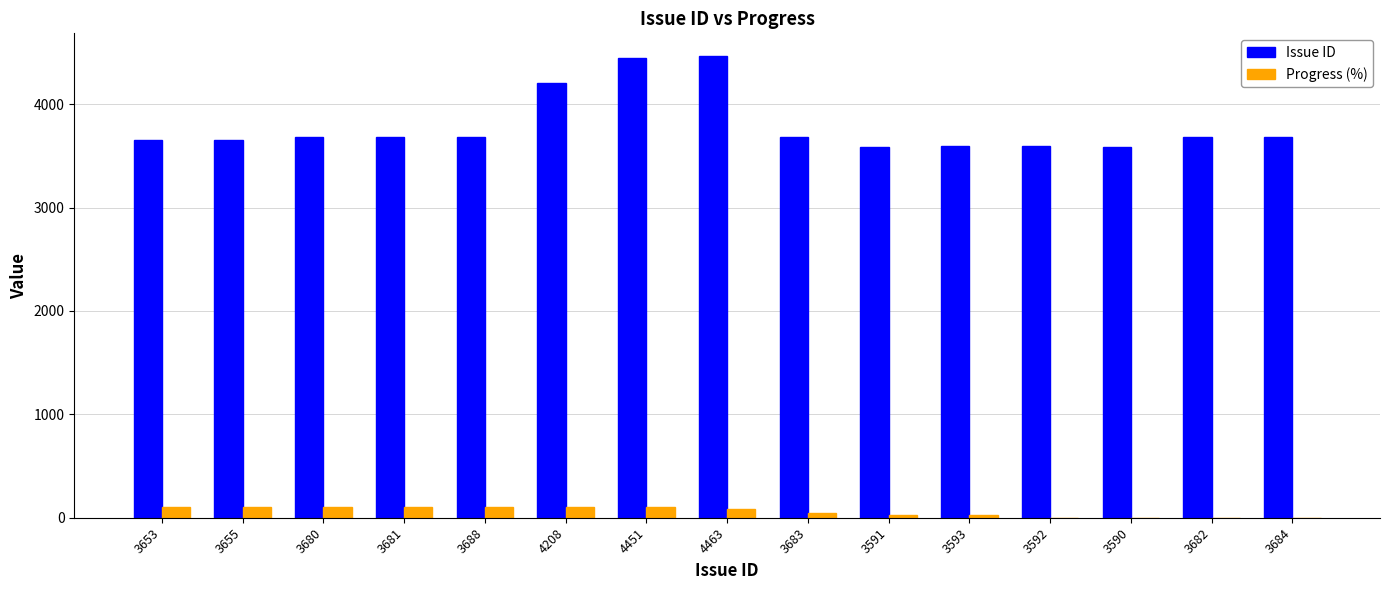

Which series has the largest total across all categories?

Issue ID